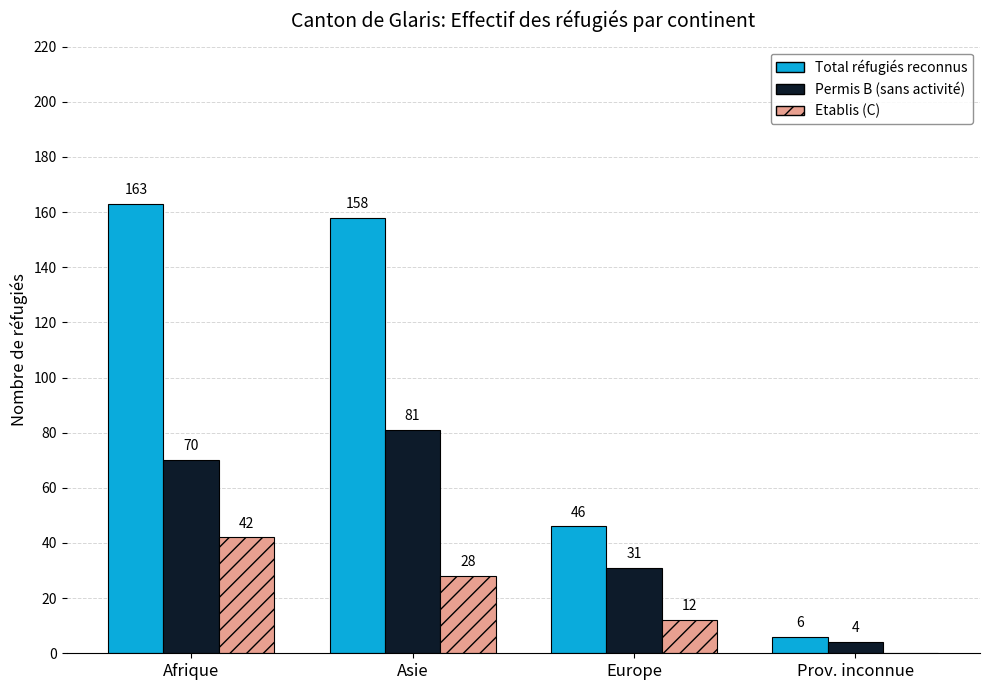

At which label is Permis B (sans activité) closest to 42?

Europe